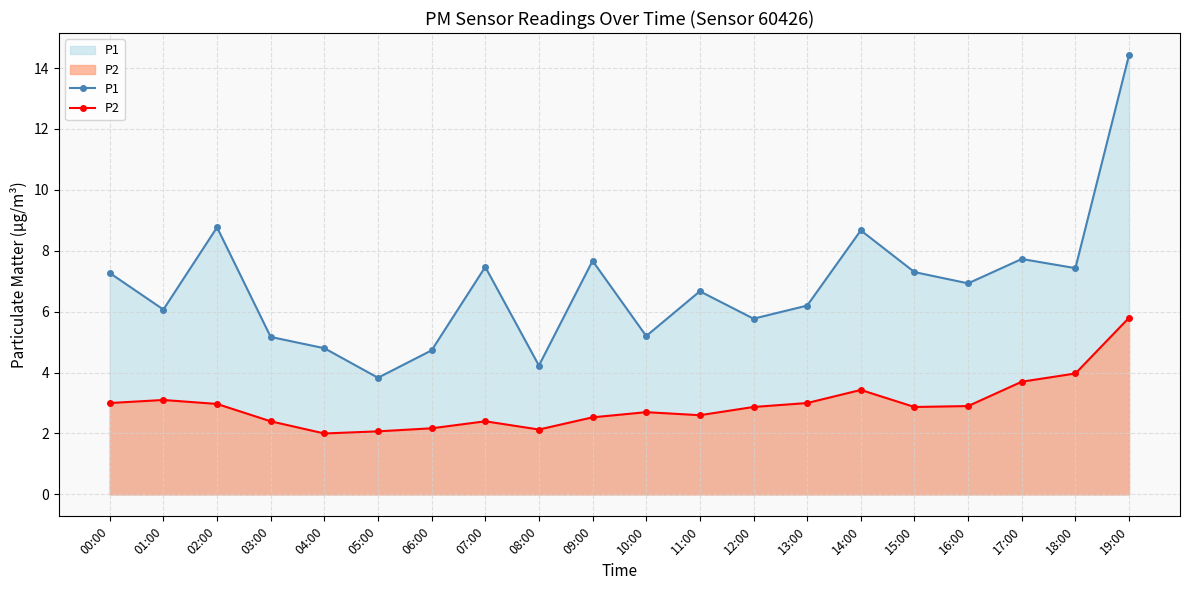

Reading left to right, what are all the values shown in this chart?

P1: 7.3	6.1	8.8	5.2	4.8	3.8	4.7	7.5	4.2	7.7	5.2	6.7	5.8	6.2	8.7	7.3	6.9	7.7	7.4	14.4
P2: 3.0	3.1	3.0	2.4	2.0	2.1	2.2	2.4	2.1	2.5	2.7	2.6	2.9	3.0	3.4	2.9	2.9	3.7	4.0	5.8